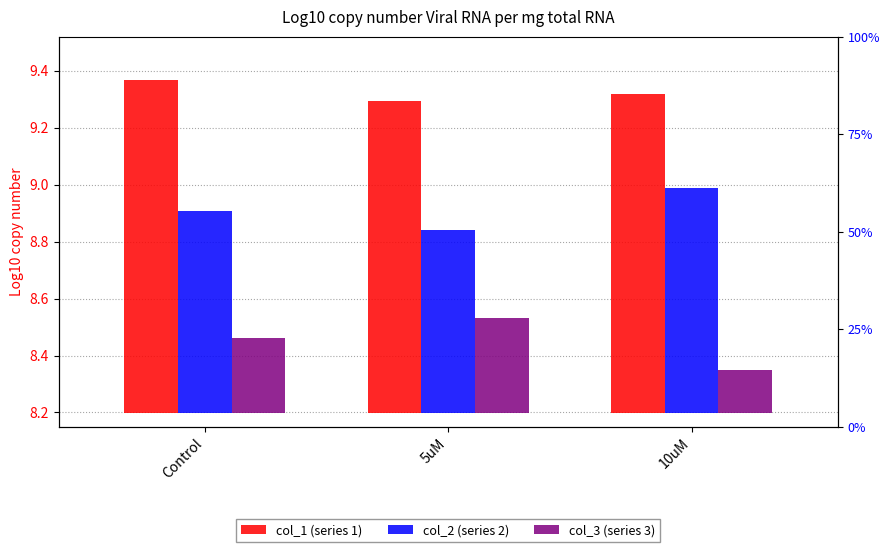

What are all the series names shown in the legend?

col_1 (series 1), col_2 (series 2), col_3 (series 3)